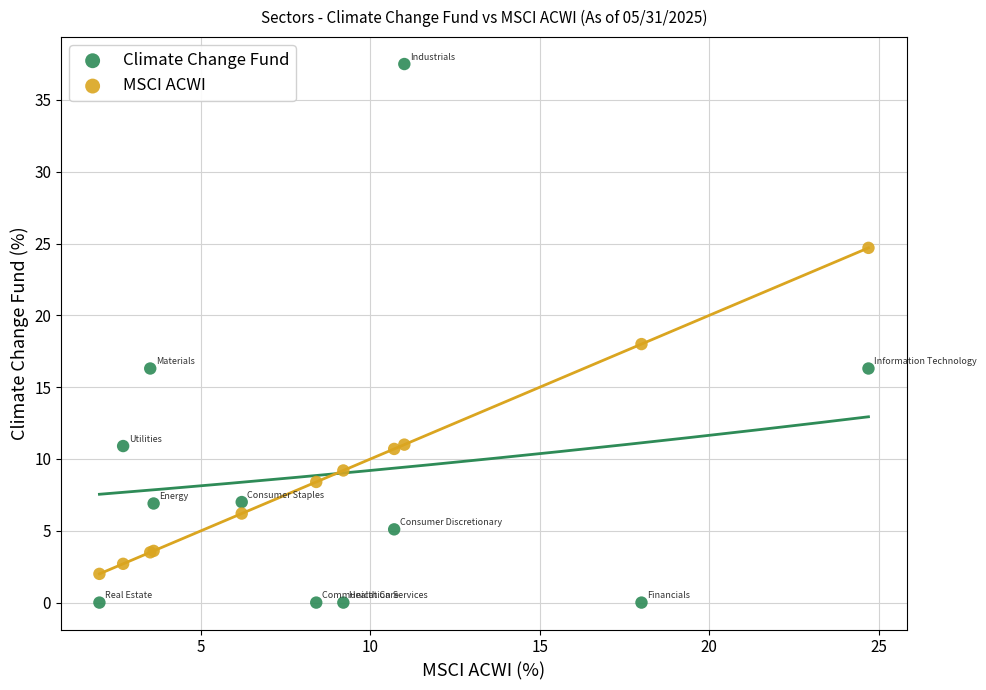

What are all the series names shown in the legend?

Climate Change Fund, MSCI ACWI